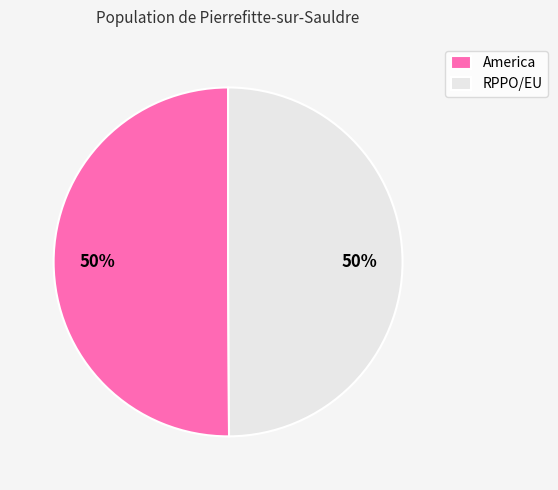

What is the ratio of the value at RPPO/EU to the value at America?

1.0